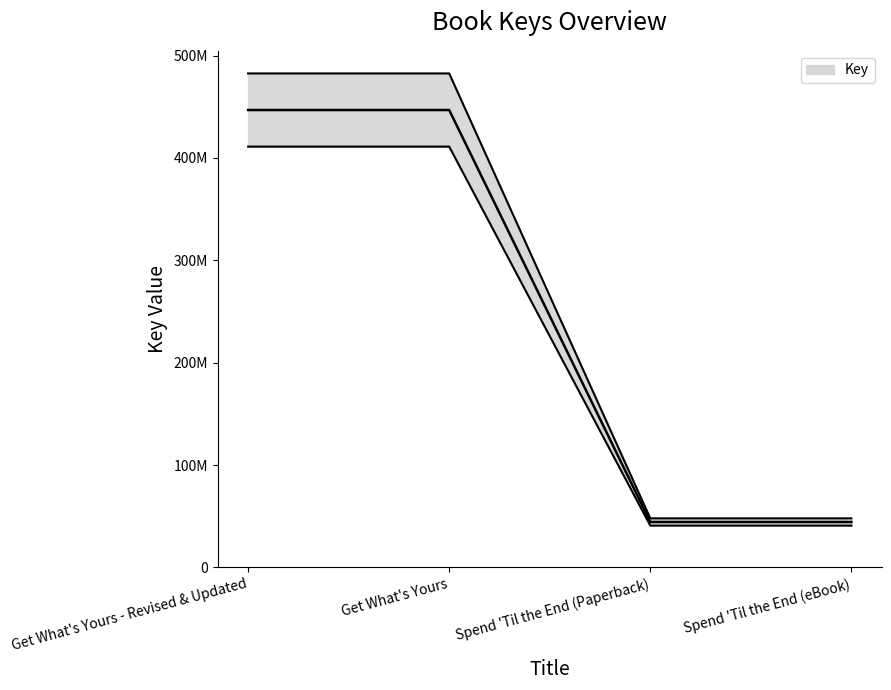

What is the average value?

265243229.1